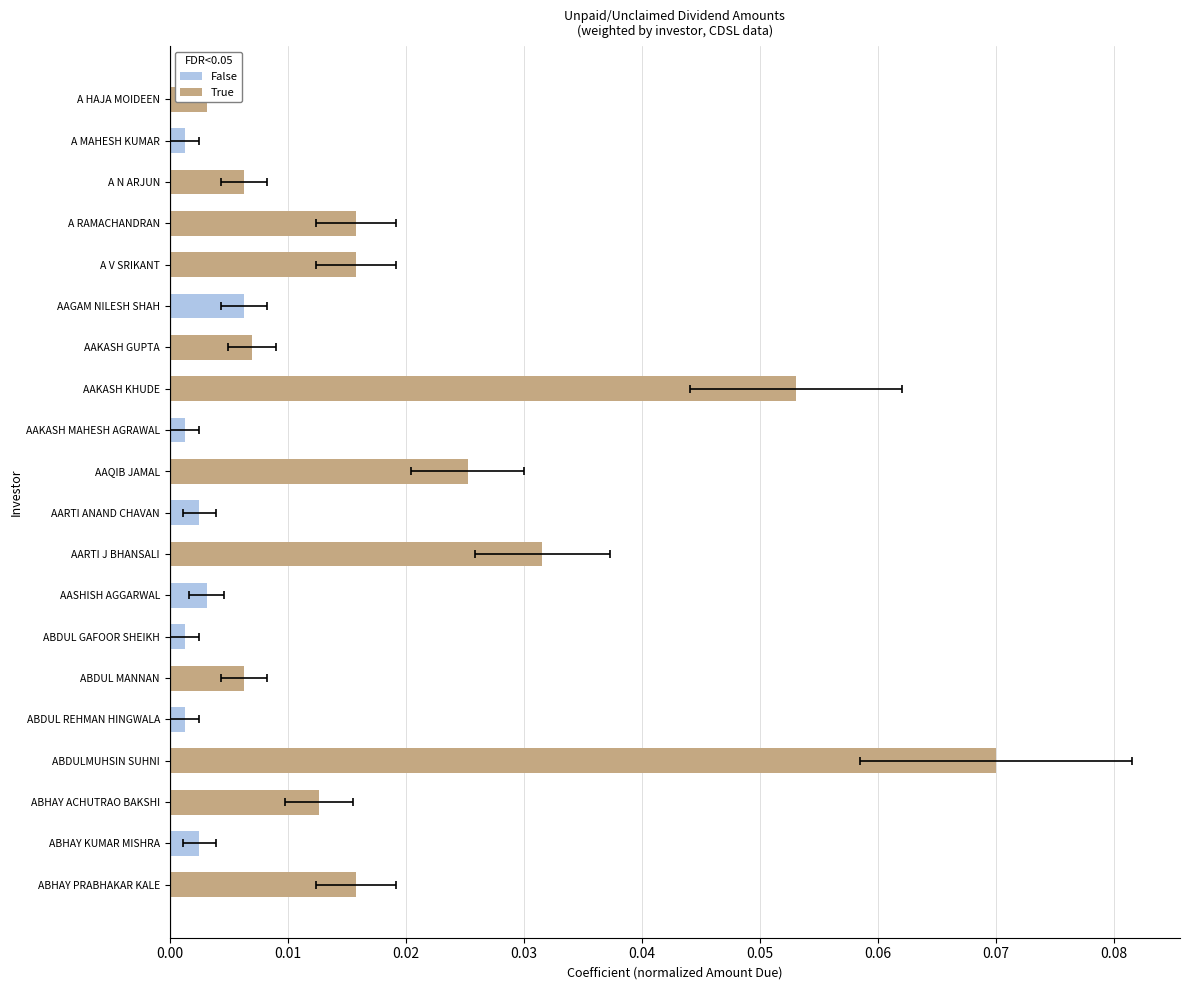

What position from the left is AAGAM NILESH SHAH?

6